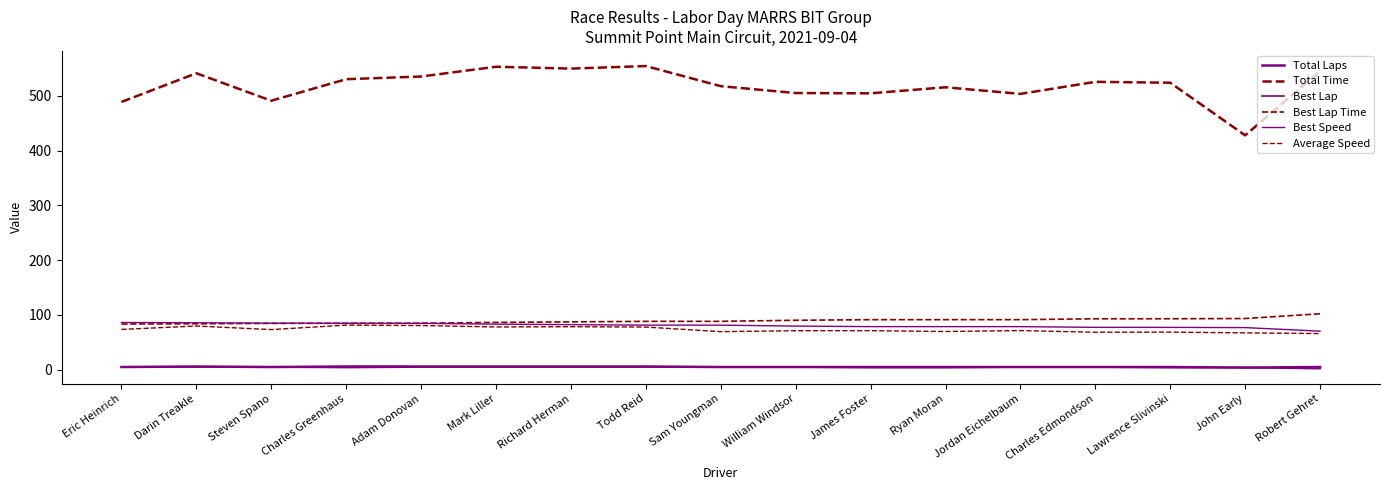

What is the smallest value displayed?

2.0